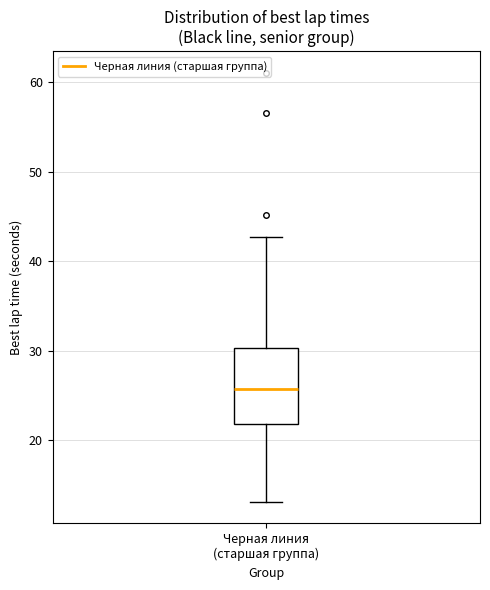

Where is the upper edge of the box for Черная линия (старшая группа) on the y-axis? The values are not printed on the chart, so give them approximately, as read against the axis.

30